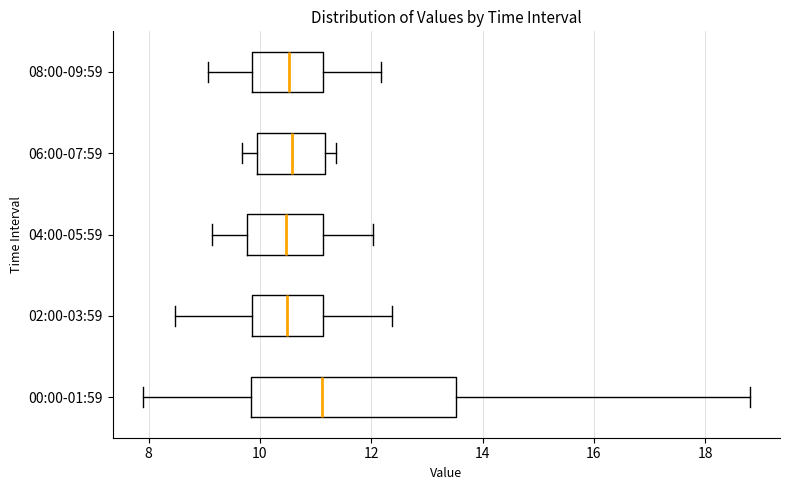

Reading bottom to top, transcribe this box plot: for each box, give where its median line is, the range the box spans, and where its two whiskers end, as read against the x-axis. The values are not printed on the chart, so give them approximately, as read against the axis.

00:00-01:59: median 11.2, box 9.8 to 13.6, whiskers 8.0 to 18.8
02:00-03:59: median 10.4, box 9.8 to 11.2, whiskers 8.4 to 12.4
04:00-05:59: median 10.4, box 9.8 to 11.2, whiskers 9.2 to 12.0
06:00-07:59: median 10.6, box 10.0 to 11.2, whiskers 9.6 to 11.4
08:00-09:59: median 10.6, box 9.8 to 11.2, whiskers 9.0 to 12.2